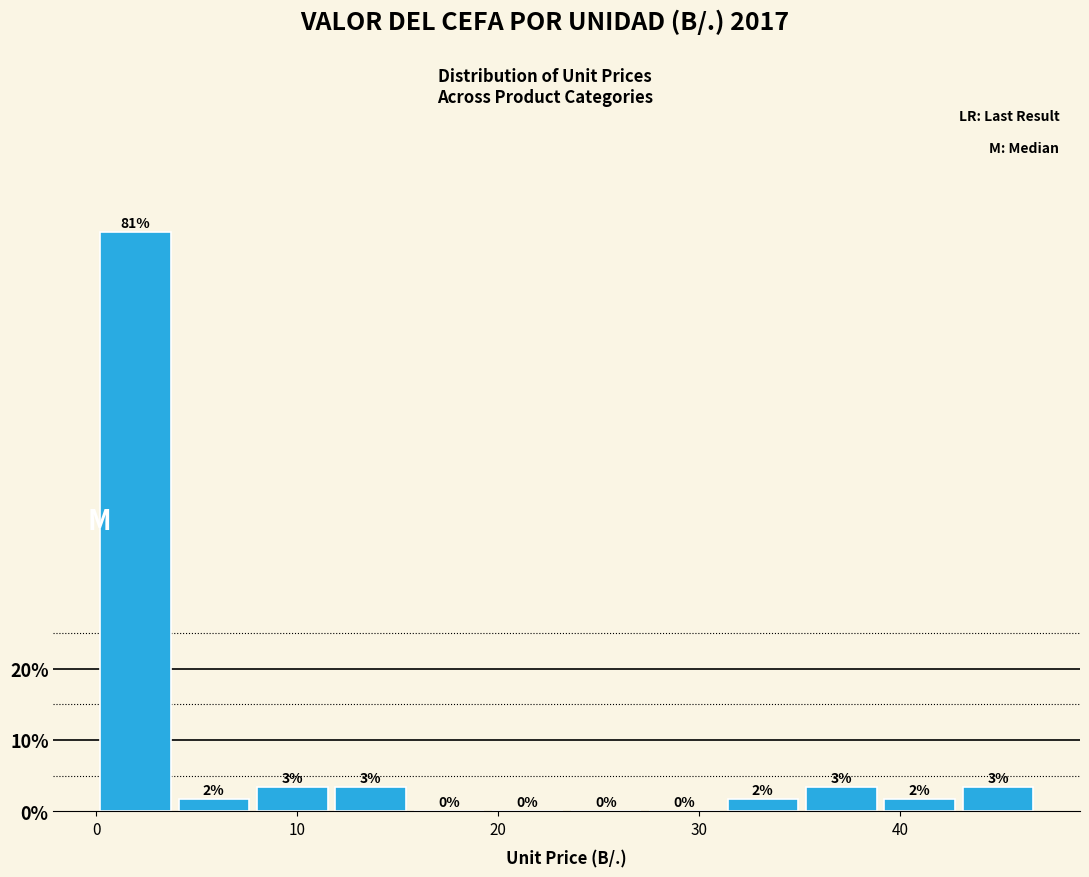

Read against the x-axis, roughly where is the centre of the tallest bar?

2